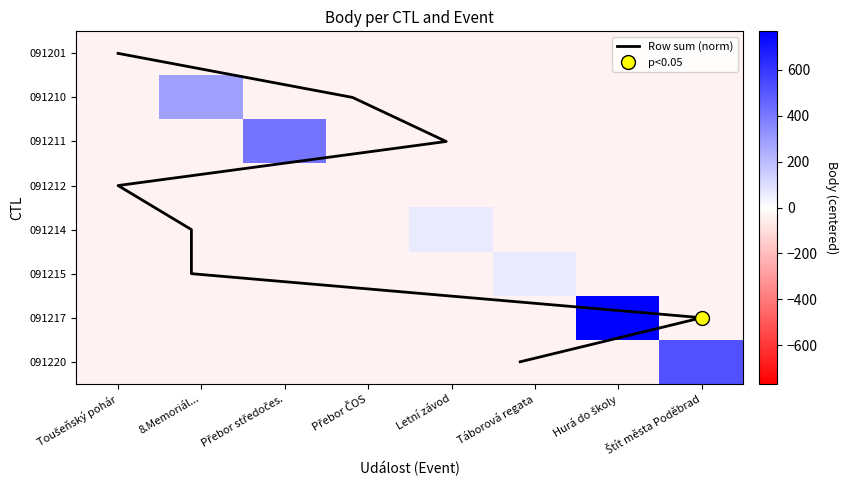

What is the difference between the 091214 values at Letní závod and Toušeňský pohár?

101.0